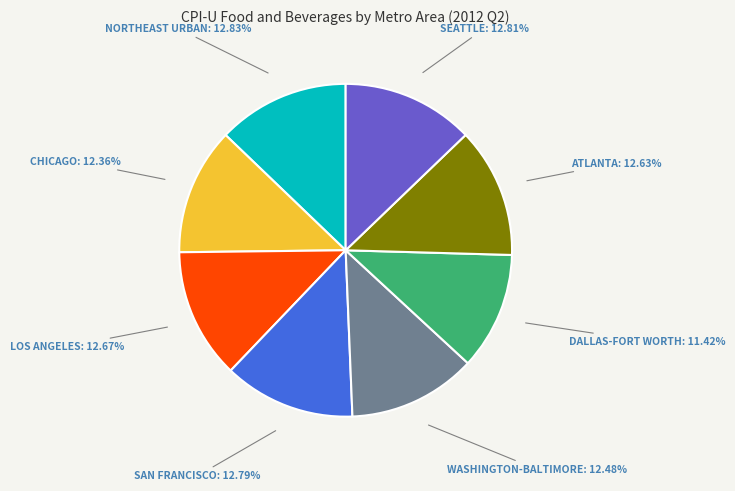

Is there any slice that represents more than half of the pie?

No